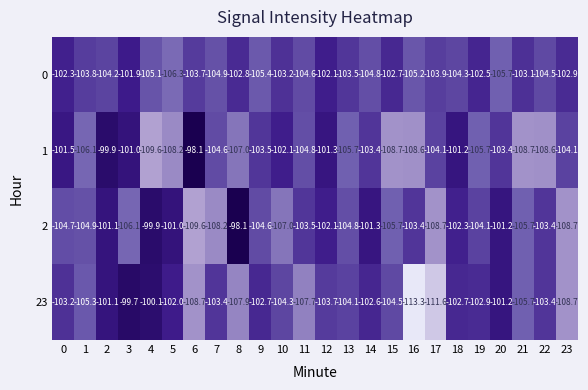

The value of 1 at 9 is -59.1. True or false?

False